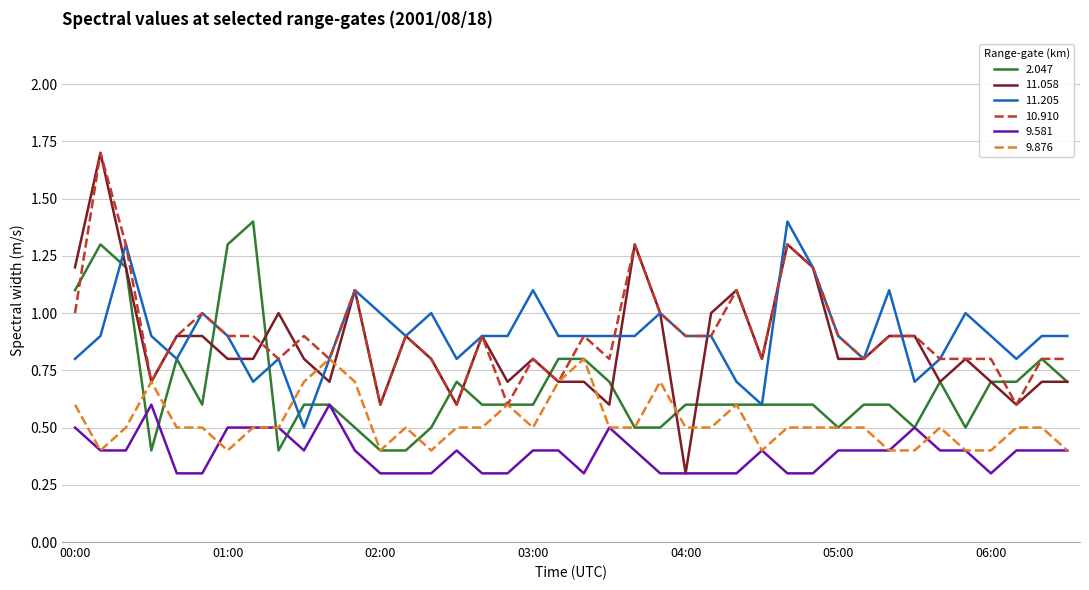

What are all the series names shown in the legend?

2.047, 11.058, 11.205, 10.910, 9.581, 9.876